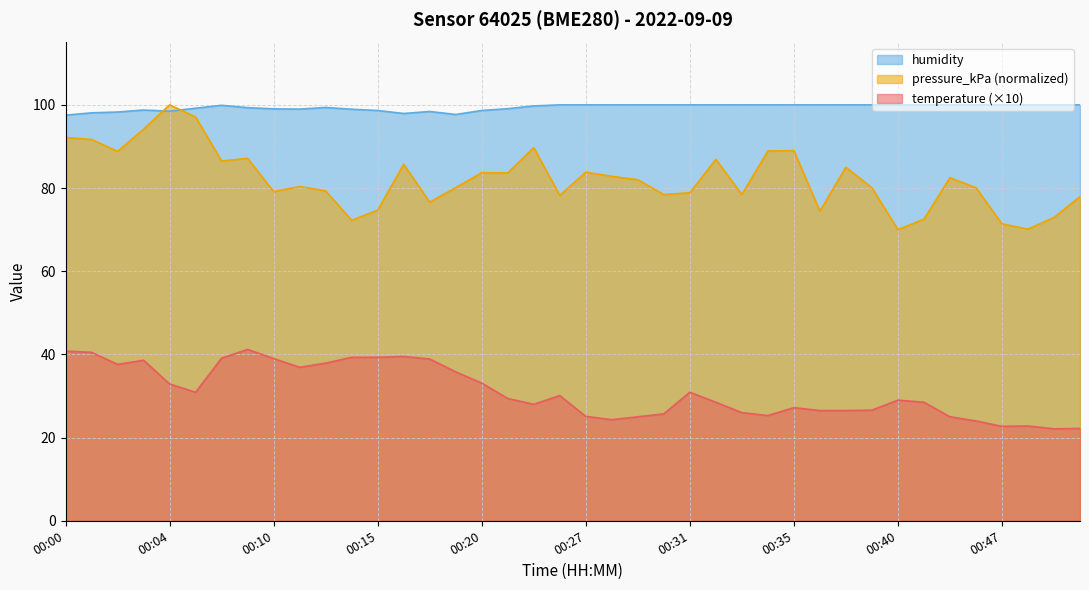

What is the difference between the humidity values at 00:22 and 00:32?

0.2